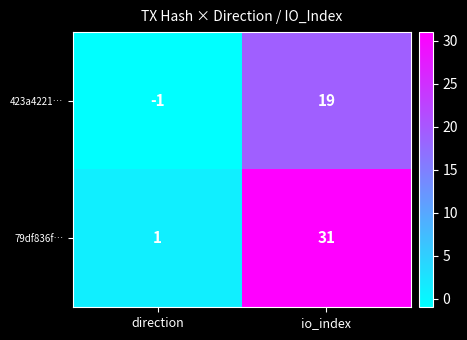

What is the sum of all 423a4221… values?

18